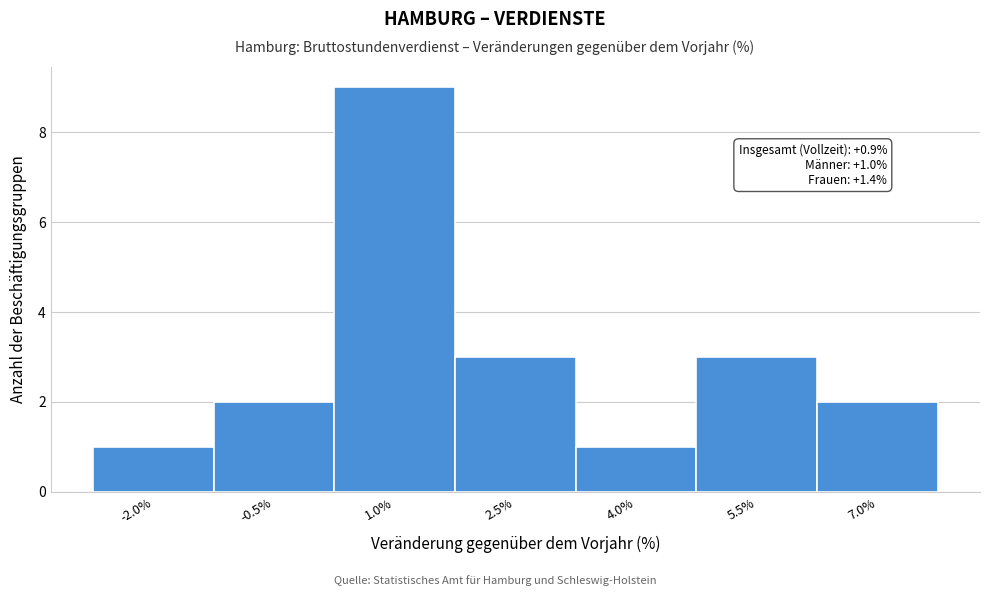

Reading left to right, list all the values displayed in this chart.

-2.0%=1	-0.5%=2	1.0%=9	2.5%=3	4.0%=1	5.5%=3	7.0%=2